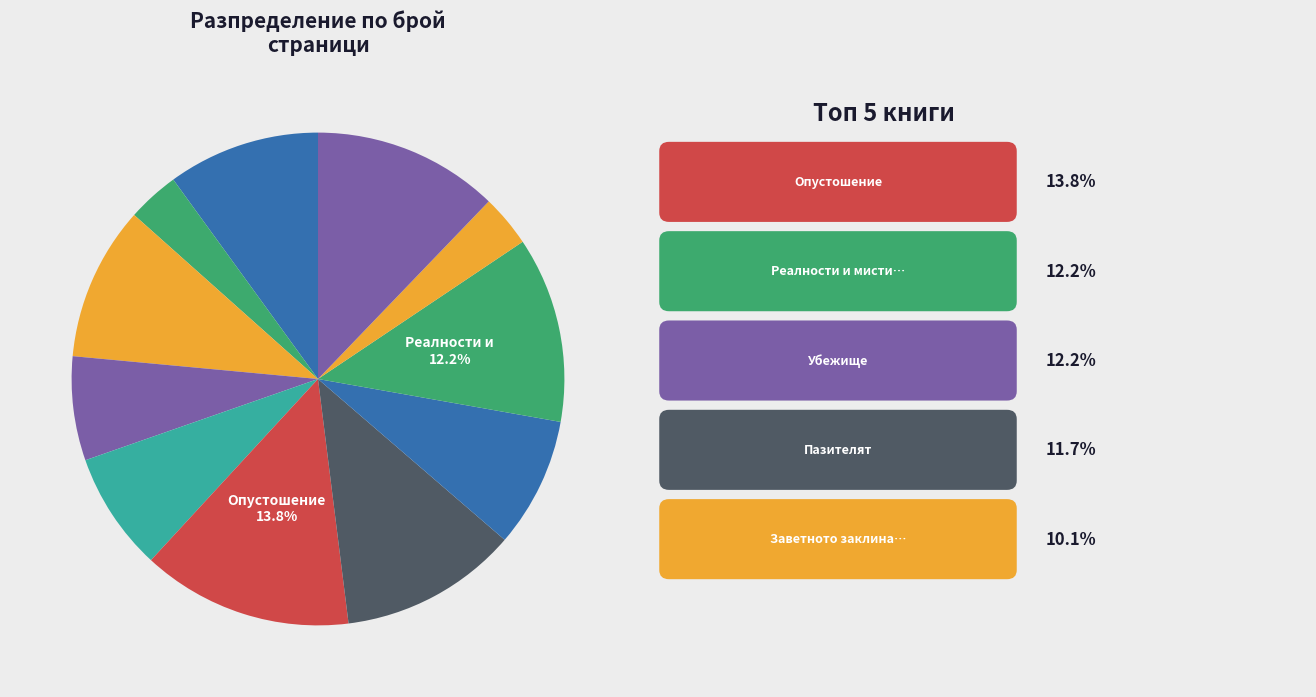

How many slices are in this pie chart?

11